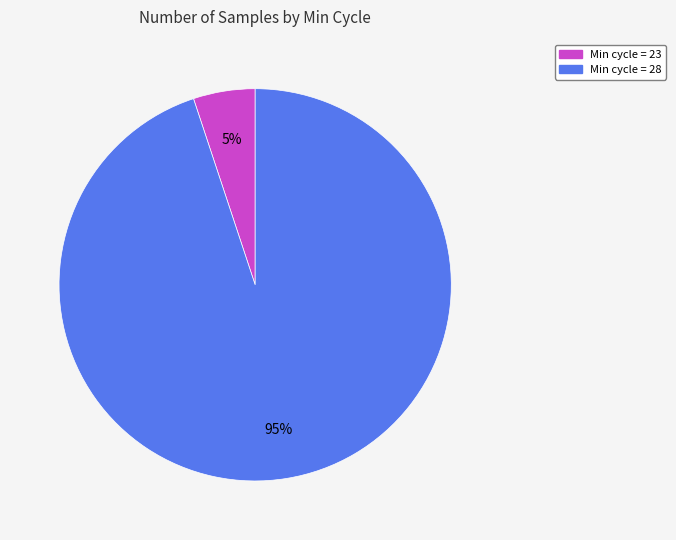

Is there any slice that represents more than half of the pie?

Yes